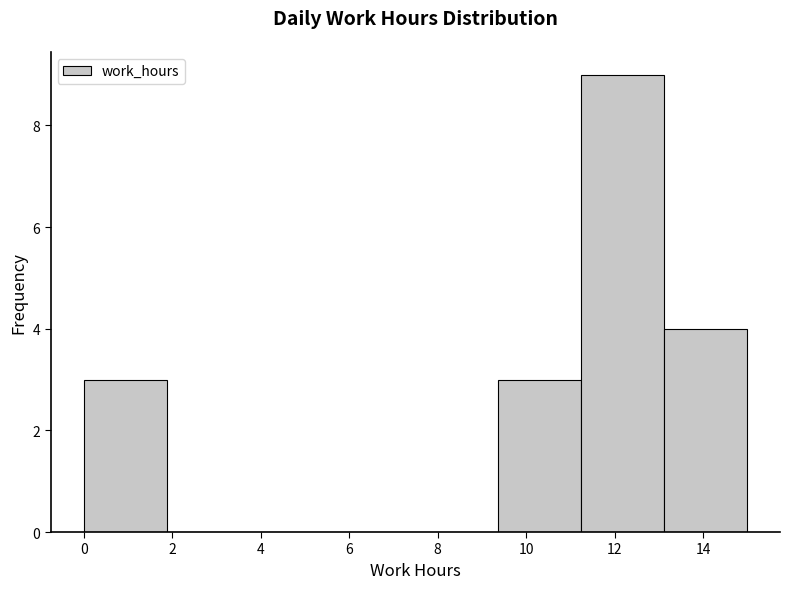

Reading left to right, transcribe this chart: for each bar, give the range it covers on the x-axis and its height. Neither the bar edges nor the heights are printed on the chart, so give them approximately, as read against the axes.

0.0 to 1.8: 3
1.8 to 3.8: 0
3.8 to 5.6: 0
5.6 to 7.4: 0
7.4 to 9.4: 0
9.4 to 11.2: 3
11.2 to 13.2: 9
13.2 to 15.0: 4